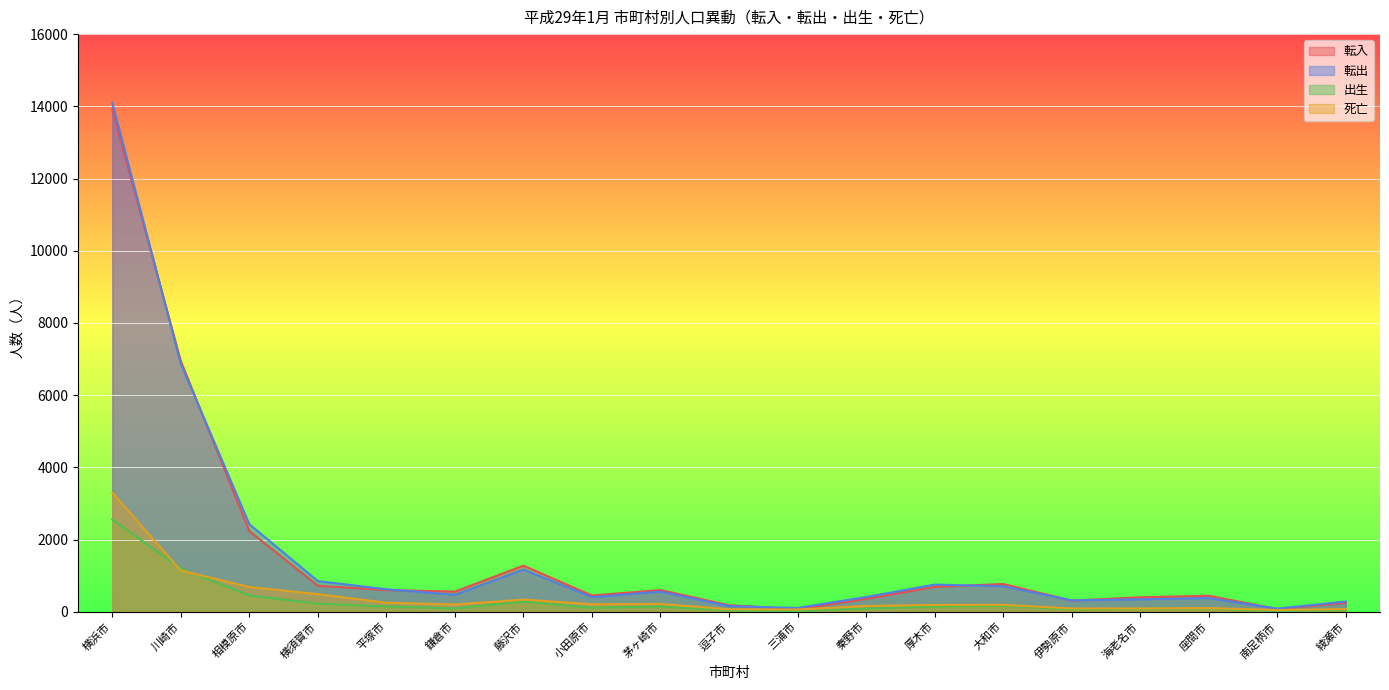

What are all the series names shown in the legend?

転入, 転出, 出生, 死亡